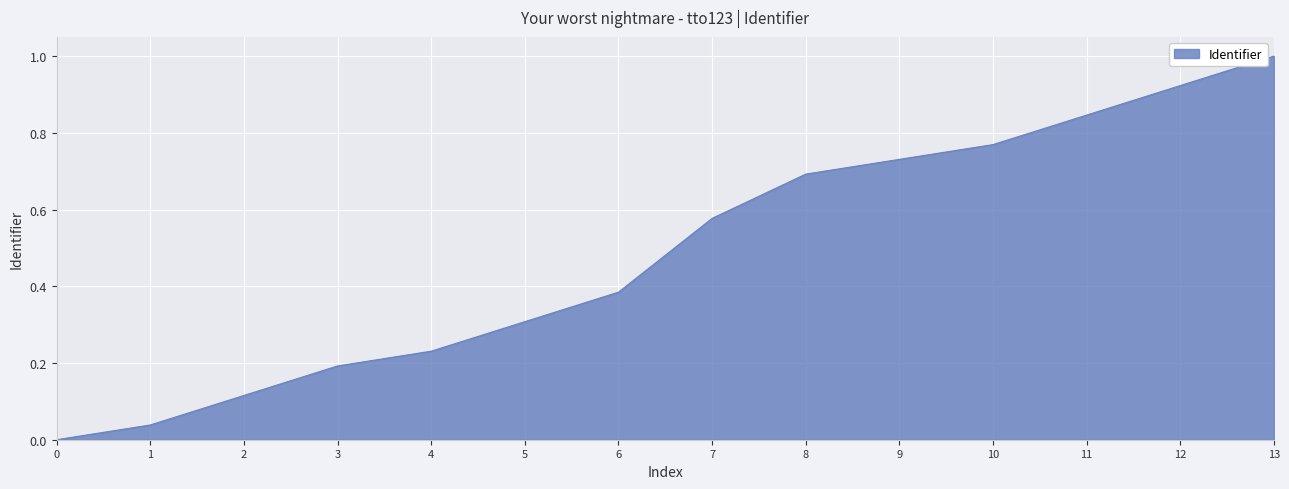

How many positive values are there?

13